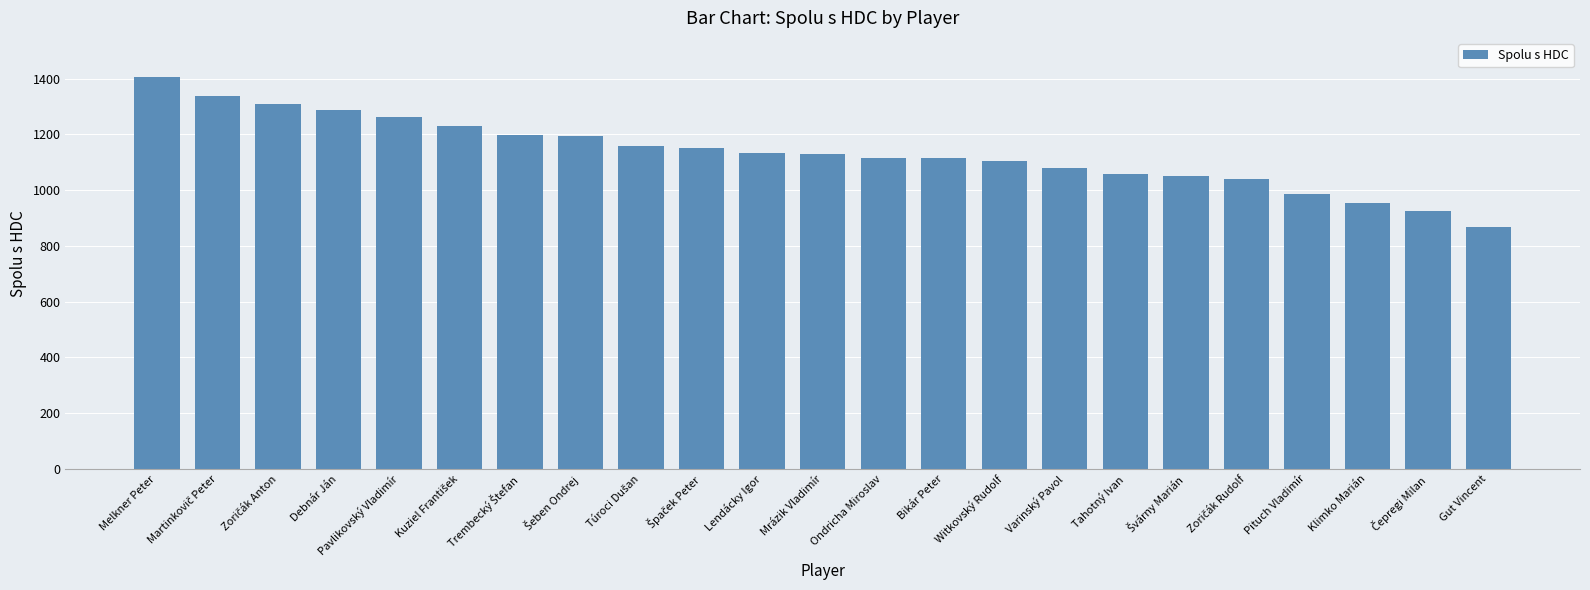

The chart shows a value of 758 at Witkovský Rudolf. True or false?

False